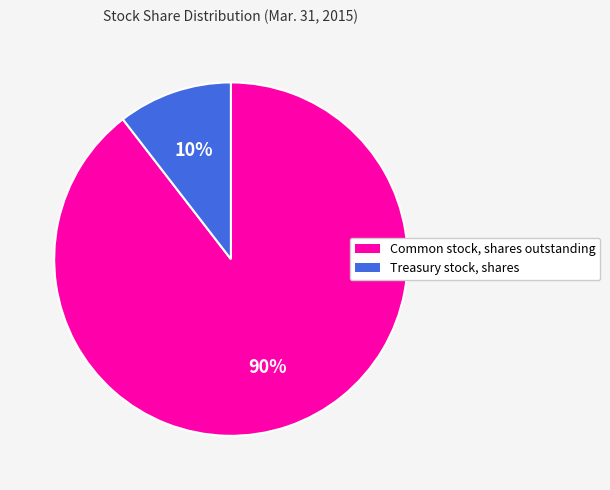

Does Treasury stock, shares account for over 50% of the chart?

No